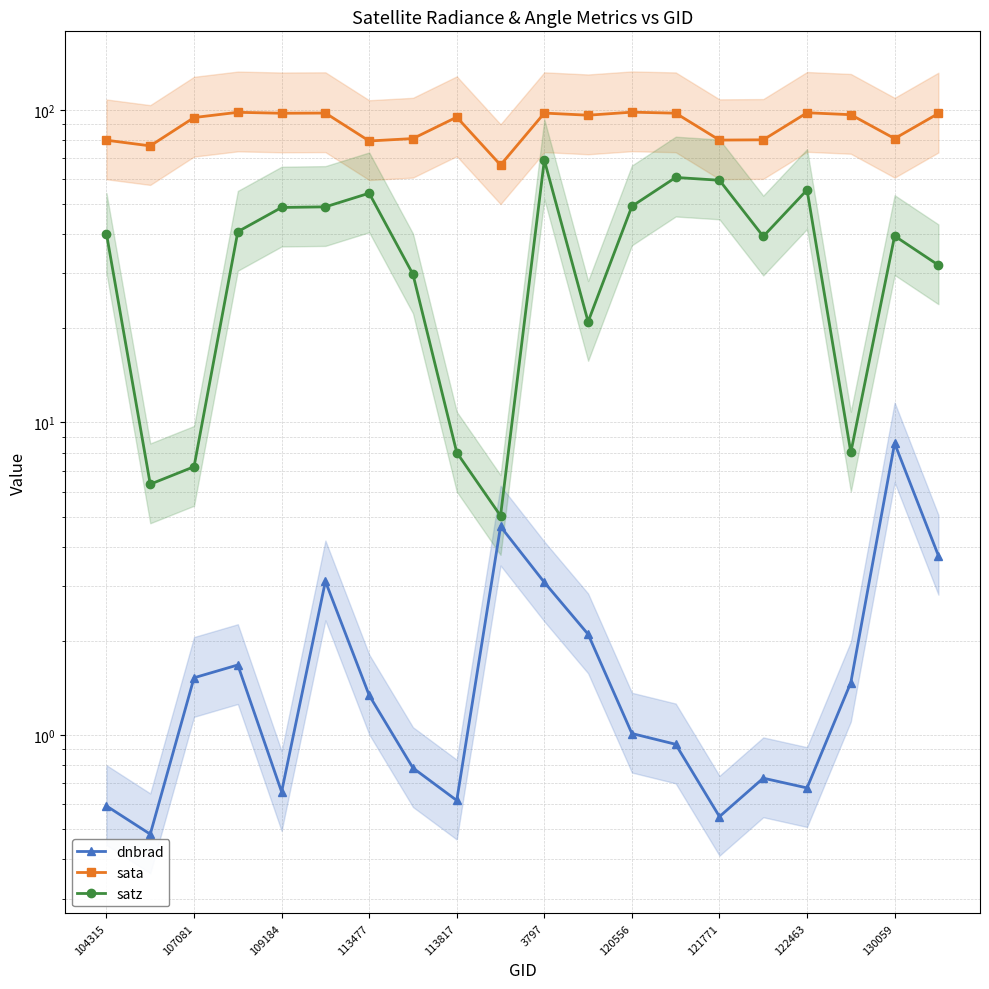

How many data points in sata are above 96?

10